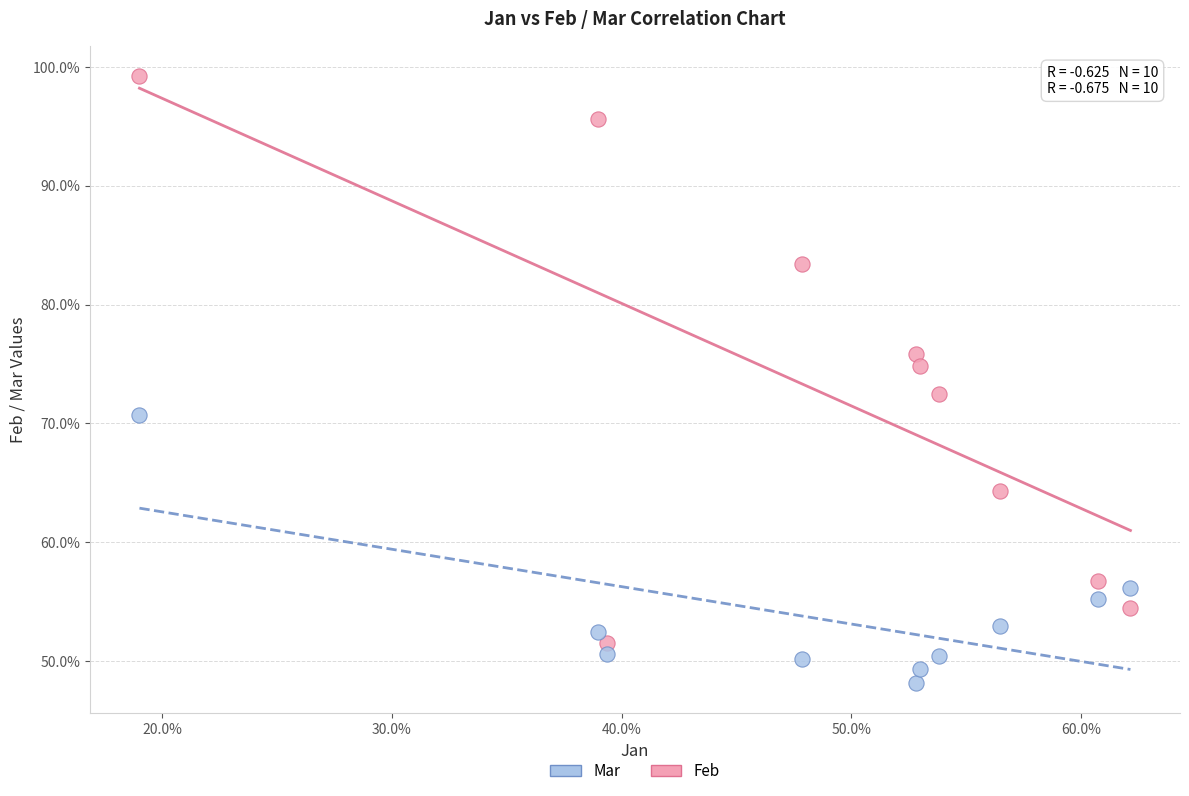

What are all the series names shown in the legend?

Mar, Feb